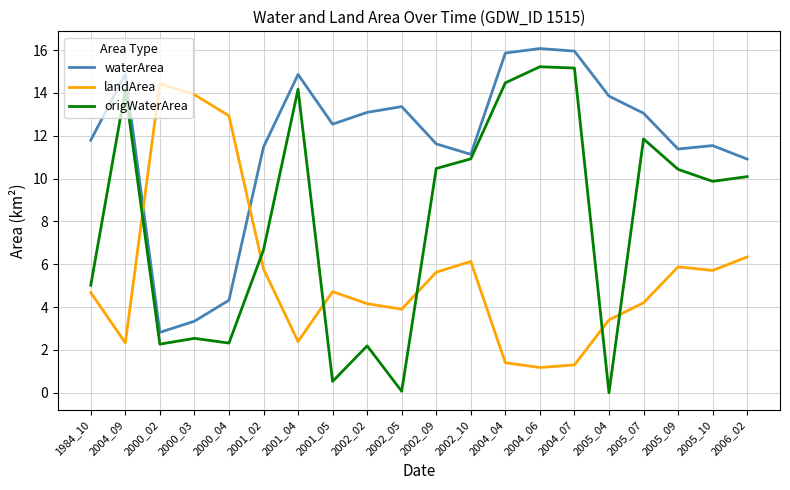

Rank the series by their maximum value, from highest to lowest.

waterArea, origWaterArea, landArea